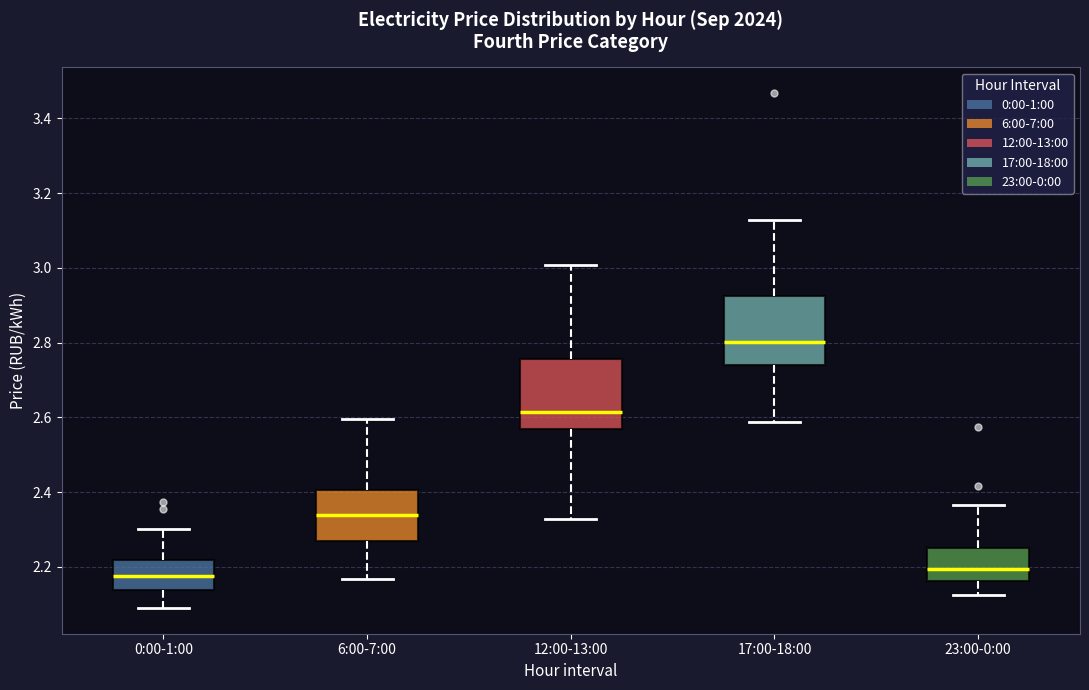

Where is the lower edge of the box for 6:00-7:00 on the y-axis? The values are not printed on the chart, so give them approximately, as read against the axis.

2.28